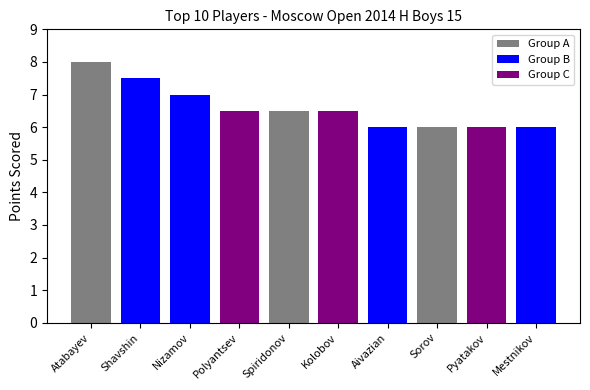

Does the chart contain any negative values?

No